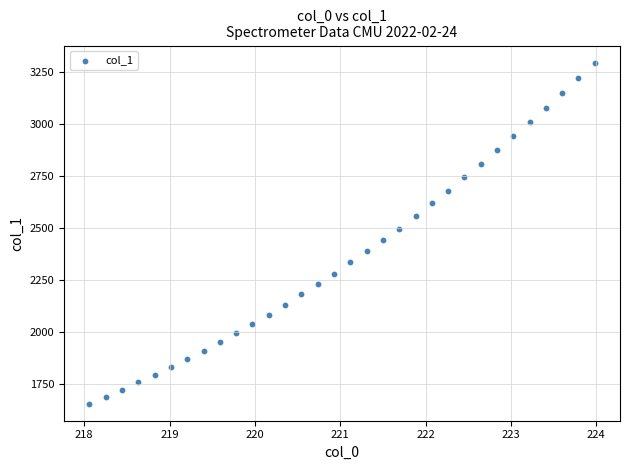

What is the range of Y values (max minus min)?

1639.2